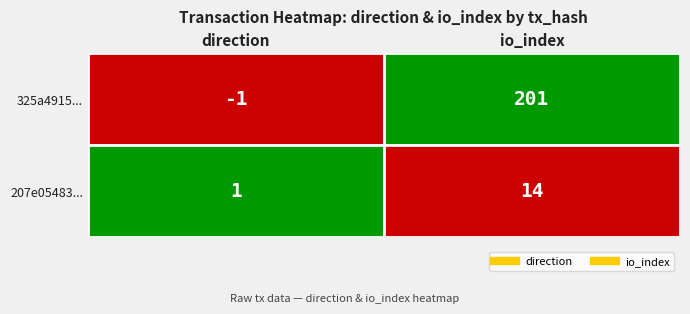

Is the value of 325a4915600ab0935d6c0e241bd5b8cabc834ef at direction greater than the value of 207e05483840c886f745842cbe7f899568d2076 at io_index?

No